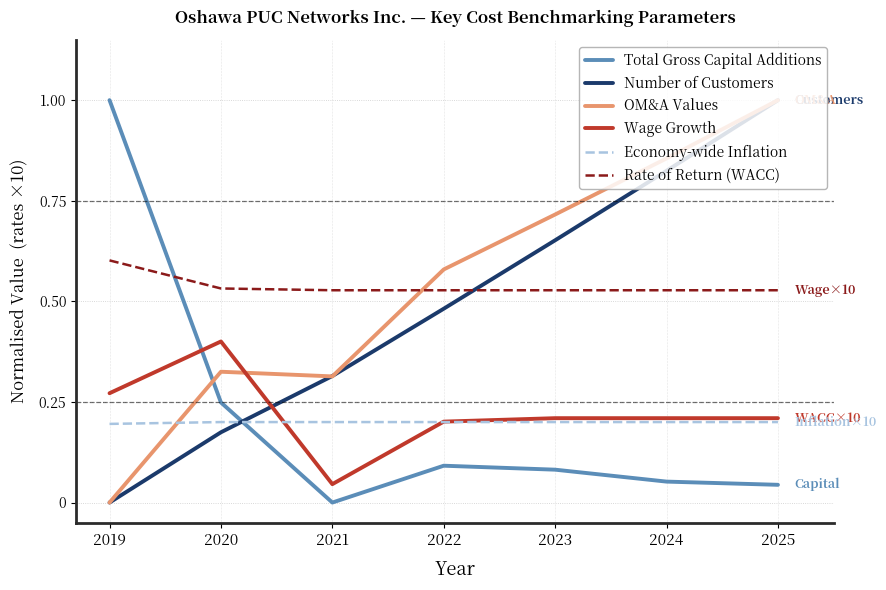

How many times do Number of Customers and Economy-wide Inflation cross each other?

1